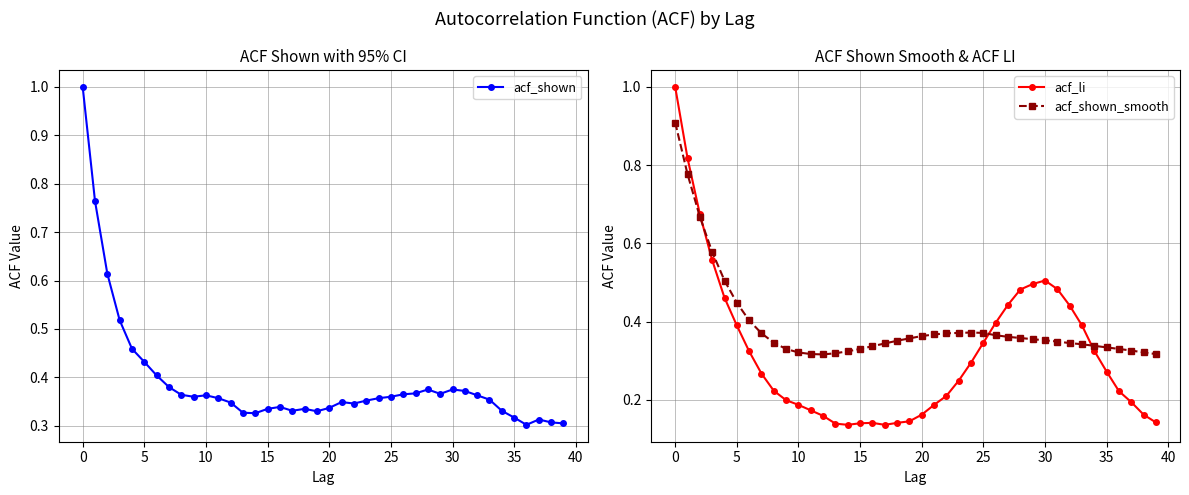

What is the label of the 13th point from the right?

27